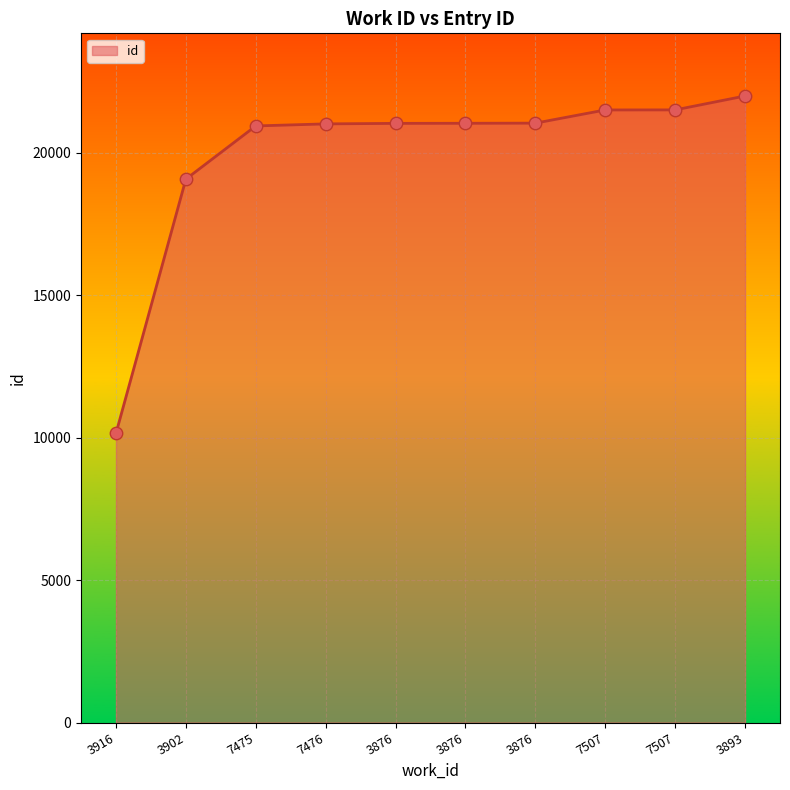

What is the ratio of the value at 7507 to the value at 3893?

1.0